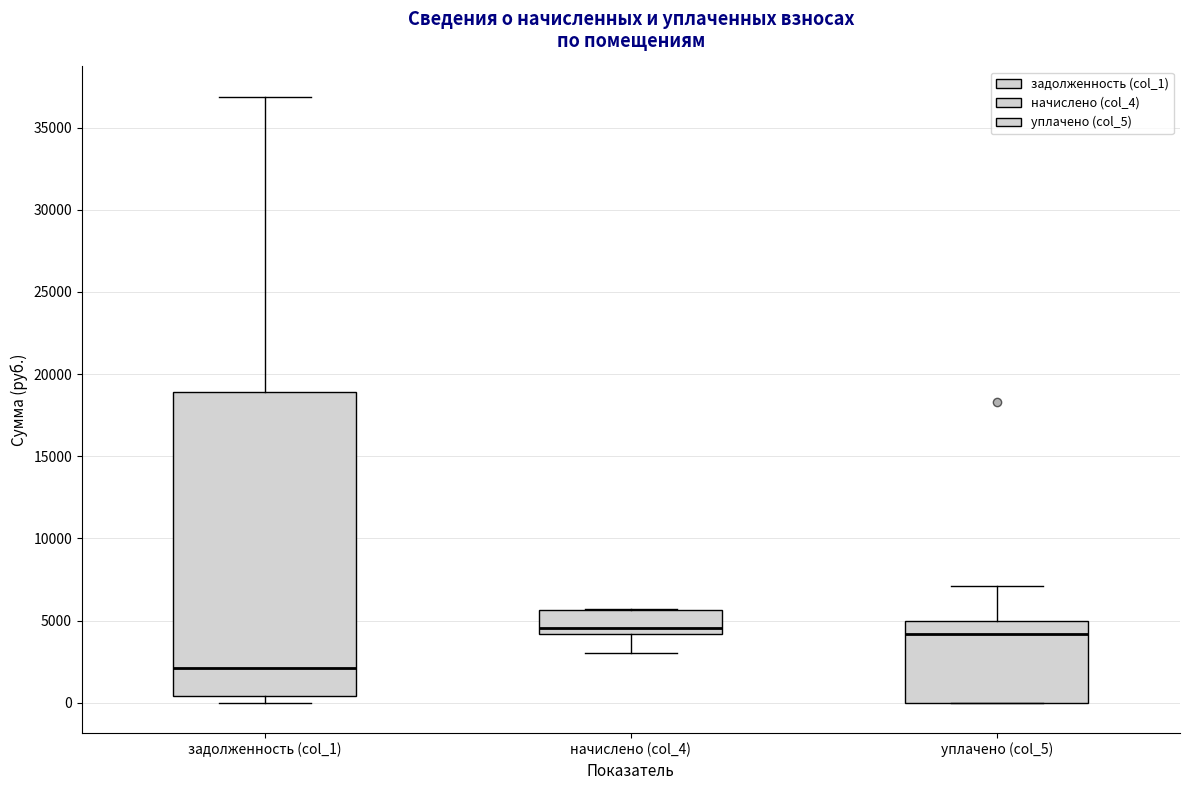

Comparing the boxes themselves (not the whiskers), which one is the tallest?

задолженность (col_1)